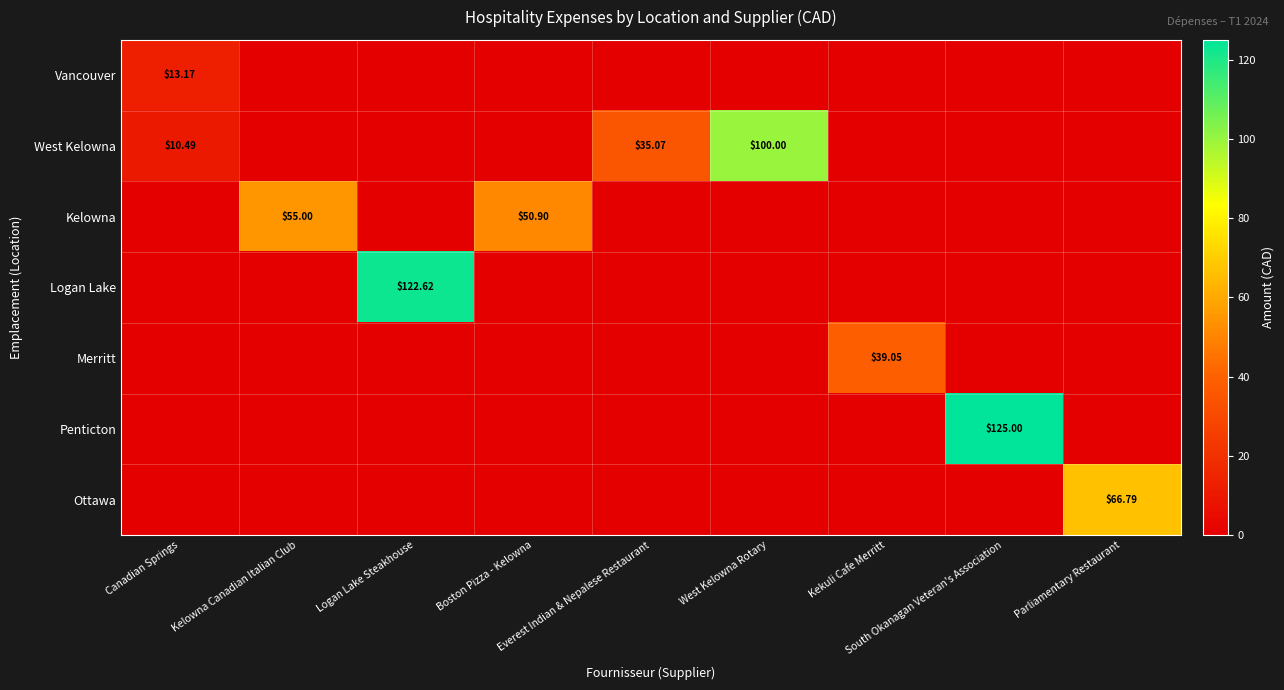

Rank the series by their maximum value, from lowest to highest.

Vancouver, Merritt, Kelowna, Ottawa, West Kelowna, Logan Lake, Penticton